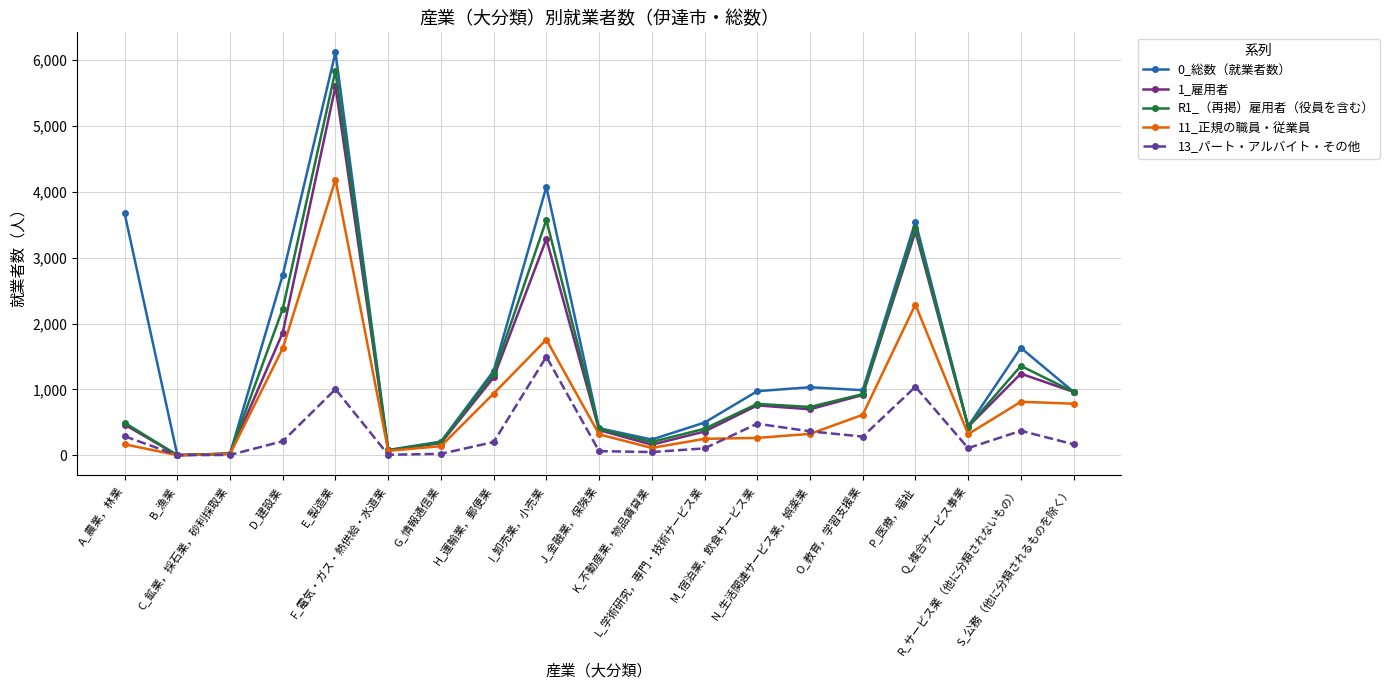

How many values in the 0_総数（就業者数） series are below 972?

9